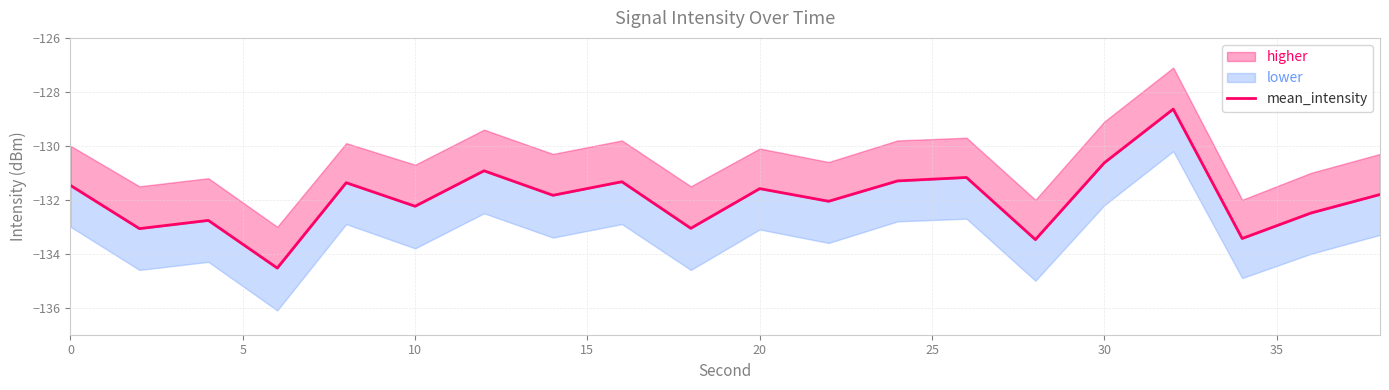

Read the value at 5.

-133.1